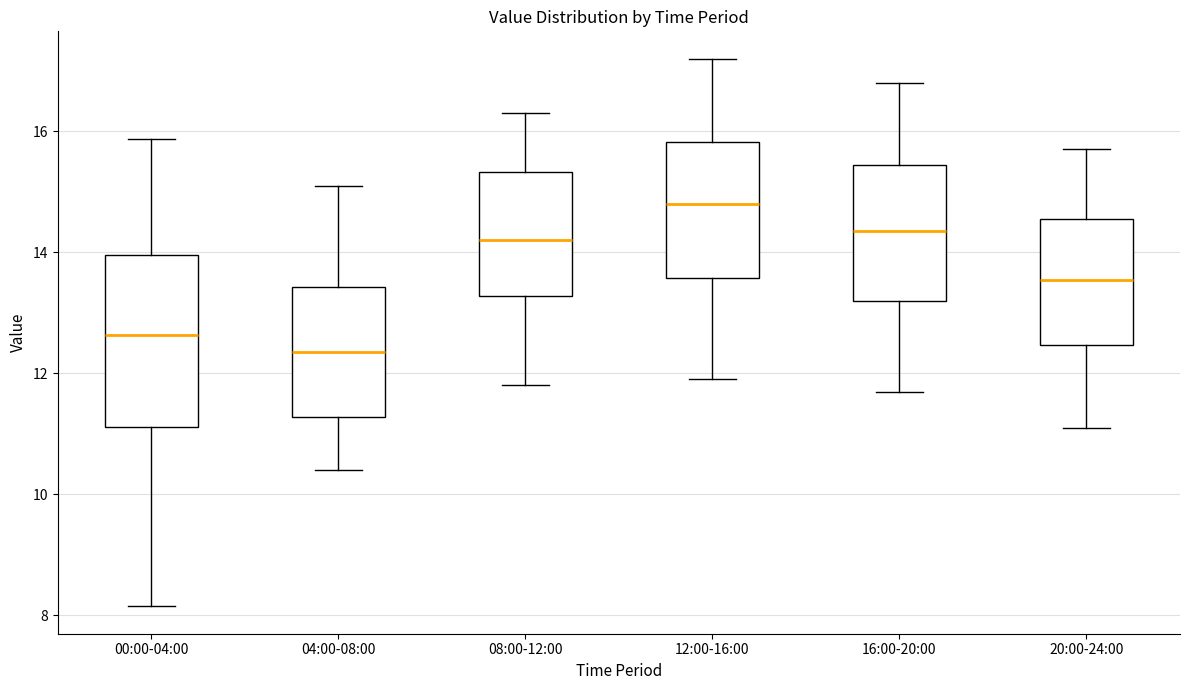

Where does the median line of the box for 20:00-24:00 sit on the y-axis? The values are not printed on the chart, so give them approximately, as read against the axis.

13.6